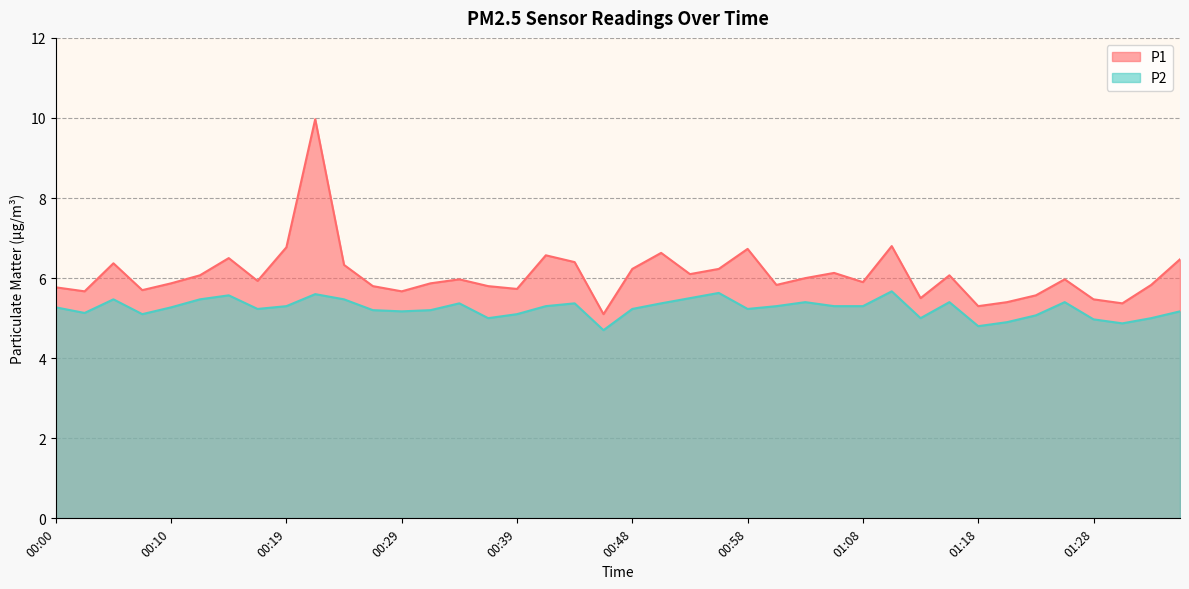

What is the minimum value shown in the chart?

4.7